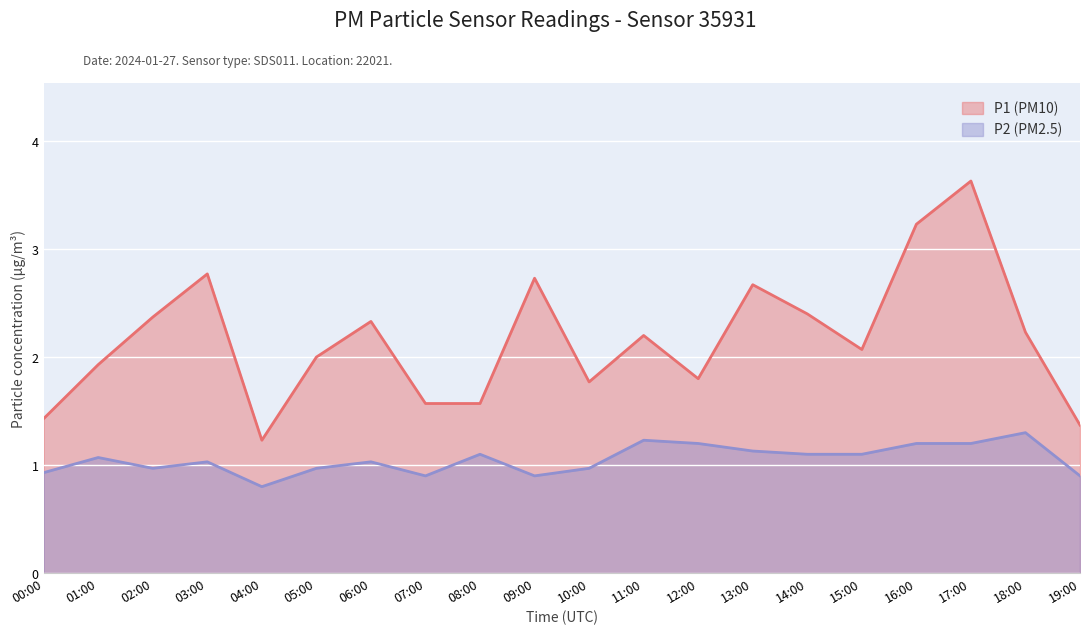

True or false: P1 has a value of 1.8 at 10:00.

True